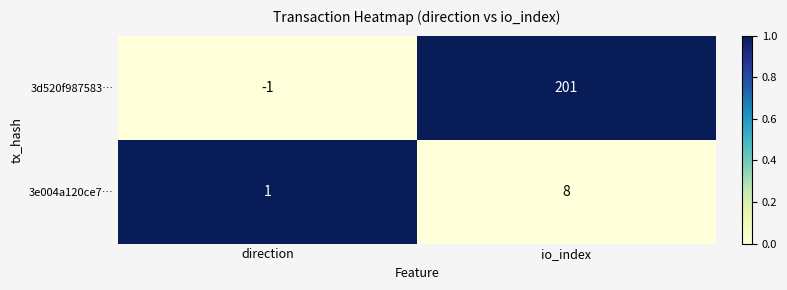

How many values in 3d520f987583… are above zero?

1